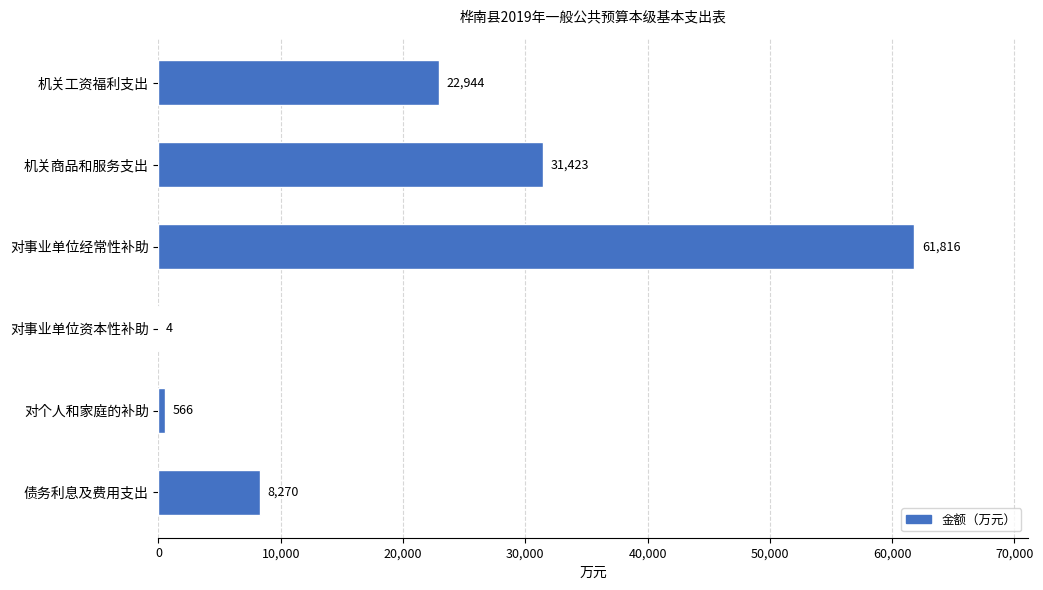

Which label corresponds to the largest value in the chart?

对事业单位经常性补助